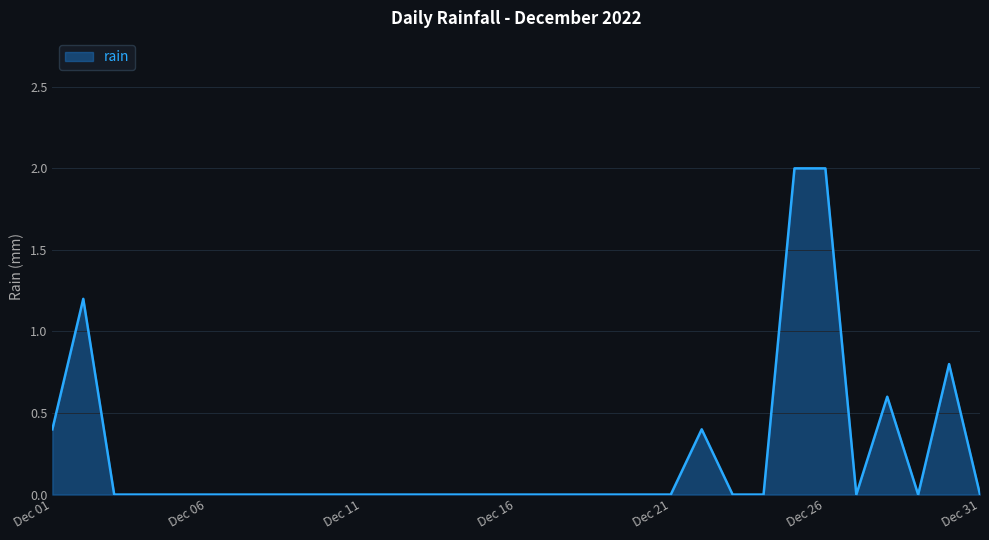

What is the difference between the maximum and minimum values?

2.0